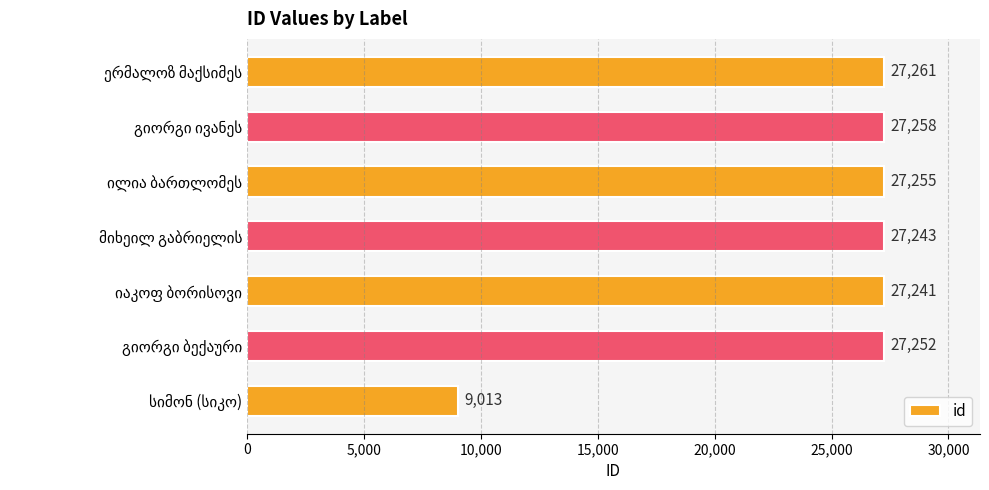

What is the average value?

24646